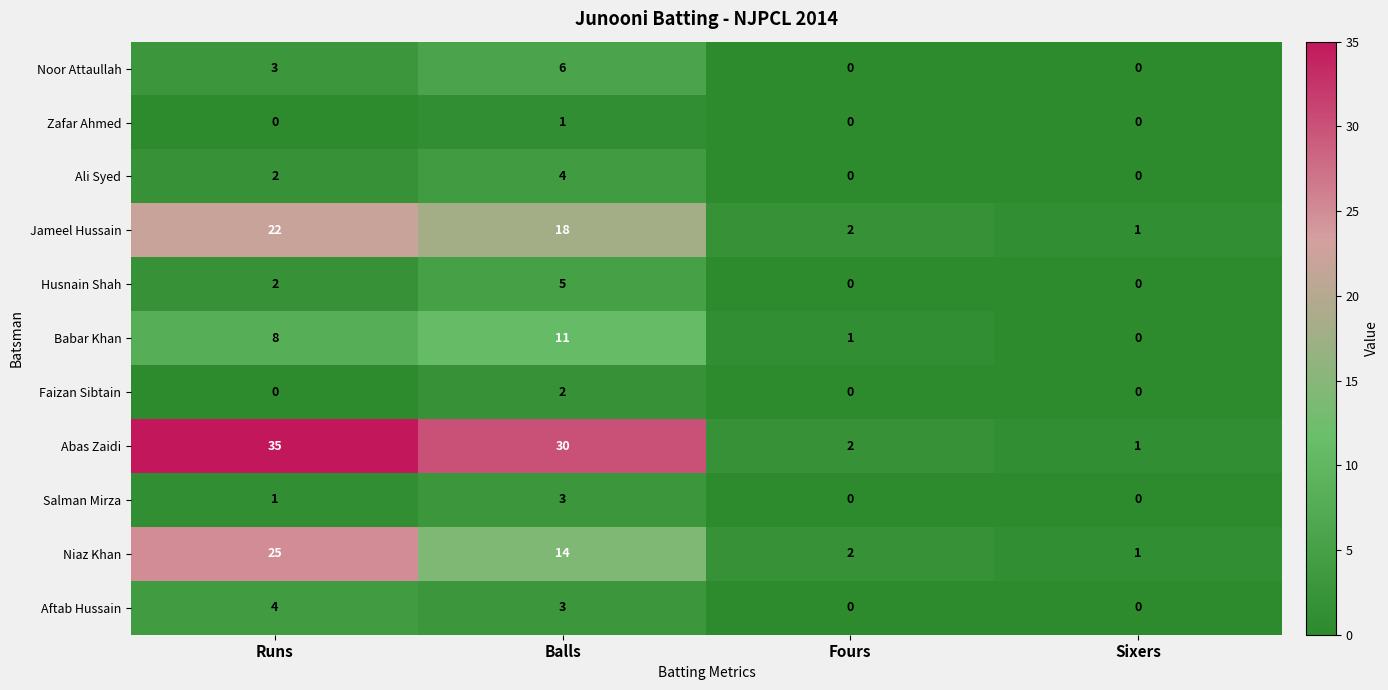

What is the maximum value shown in the chart?

35